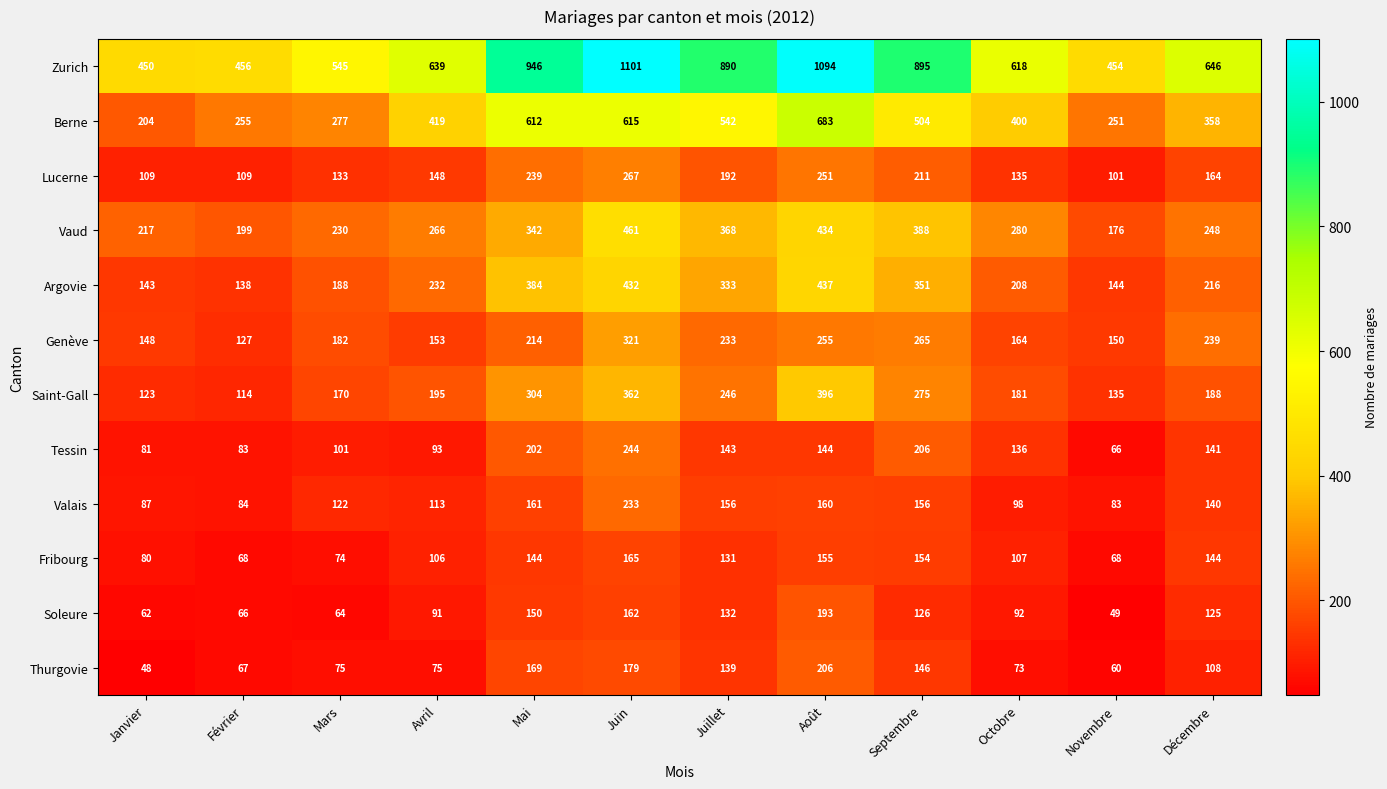

What is the sum of all Vaud values?

3609